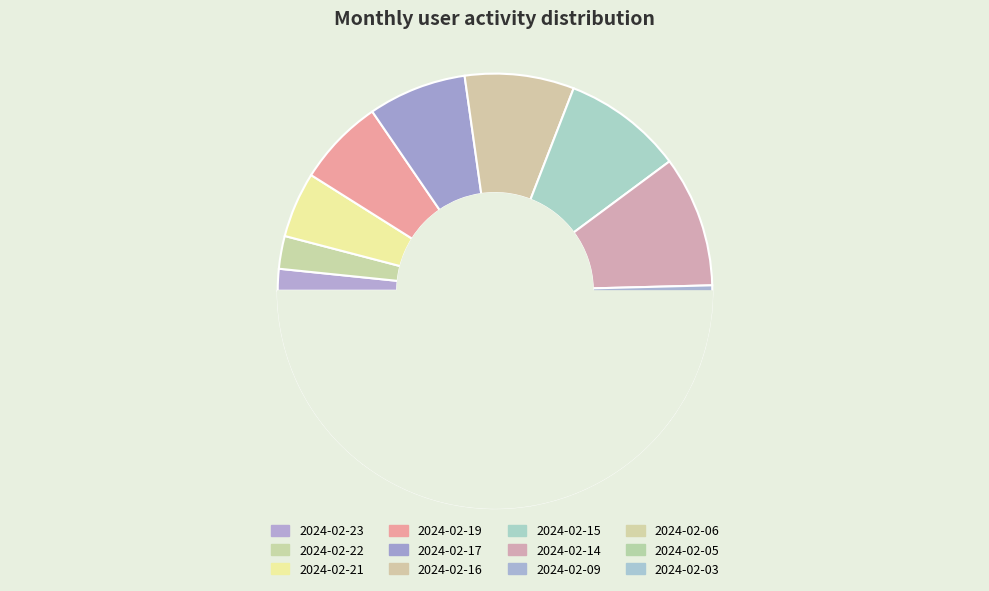

Does 2024-02-09 account for over 50% of the chart?

No